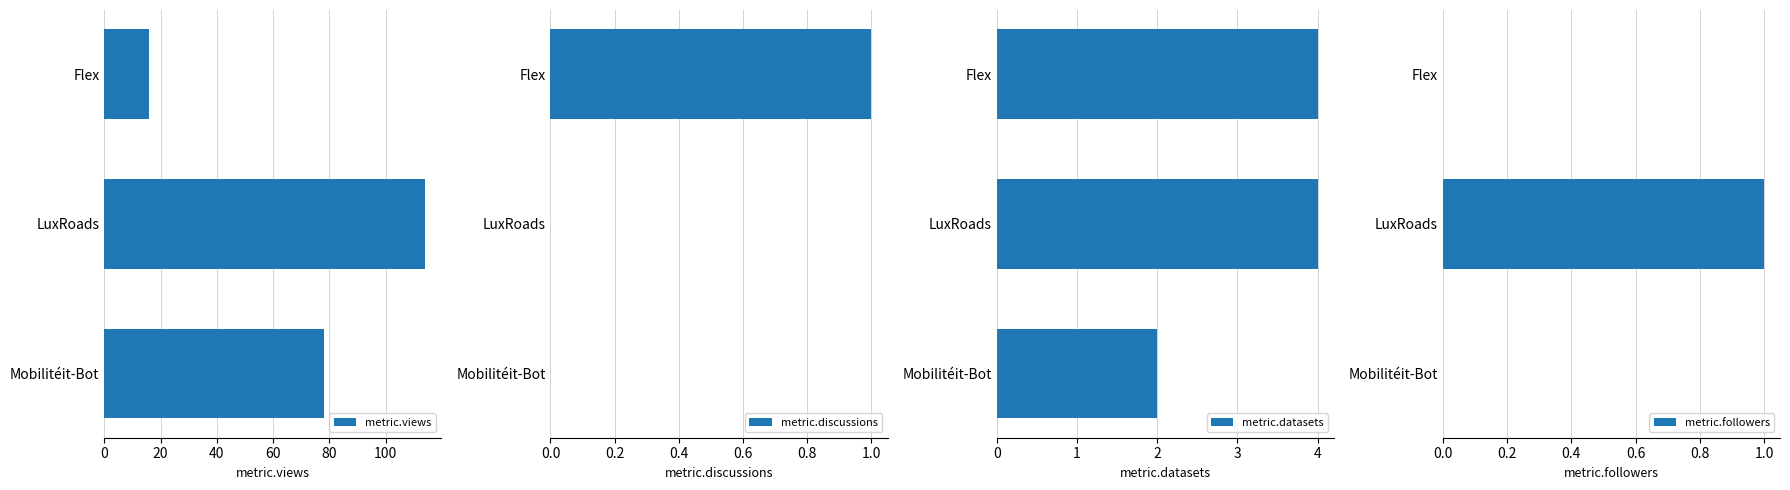

Which category has the lowest value in the metric.views series?

Flex